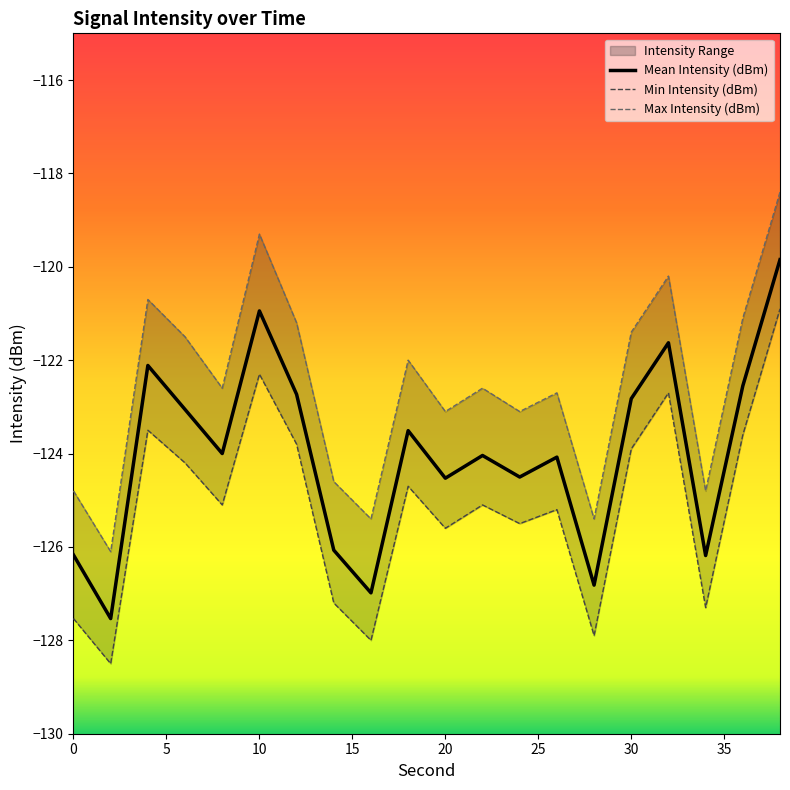

What is the total value across all series at 35?

-377.9